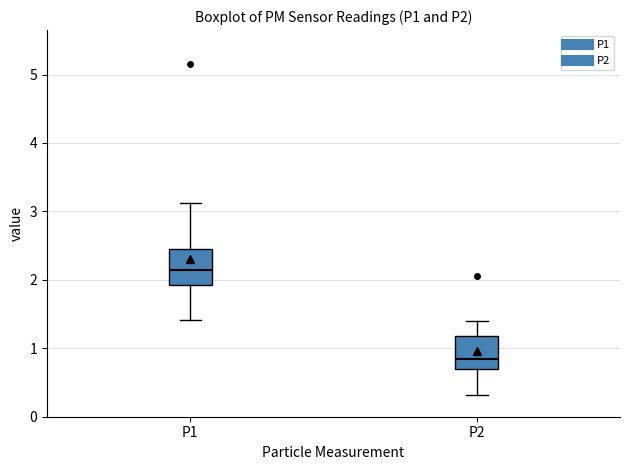

Which box's median line is the lowest?

P2